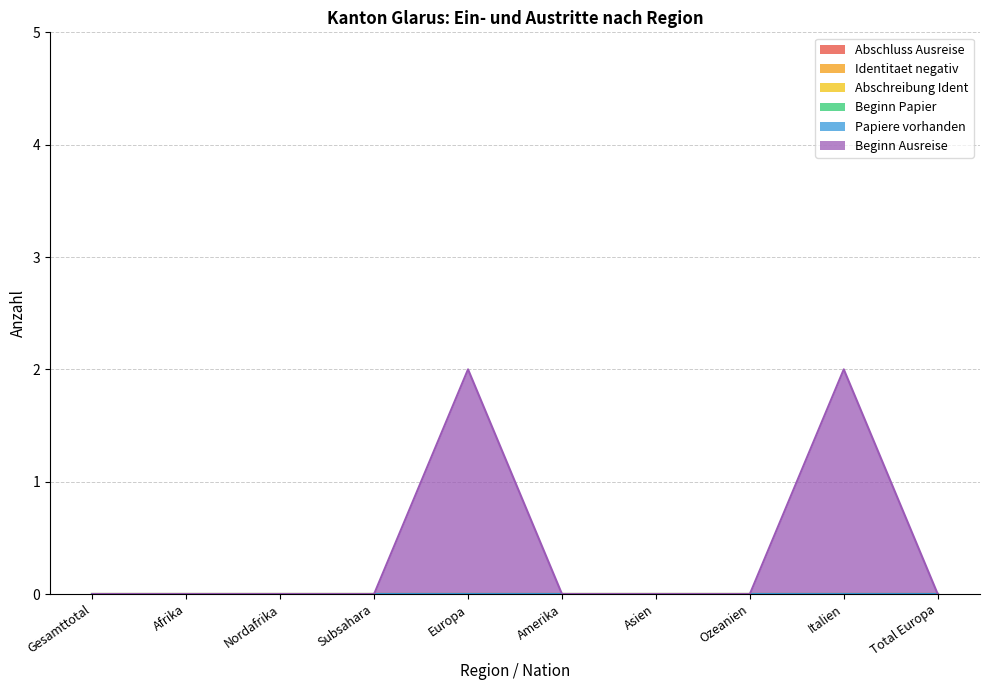

What are all the series names shown in the legend?

Abschluss Ausreise, Identitaet negativ, Abschreibung Ident, Beginn Papier, Papiere vorhanden, Beginn Ausreise